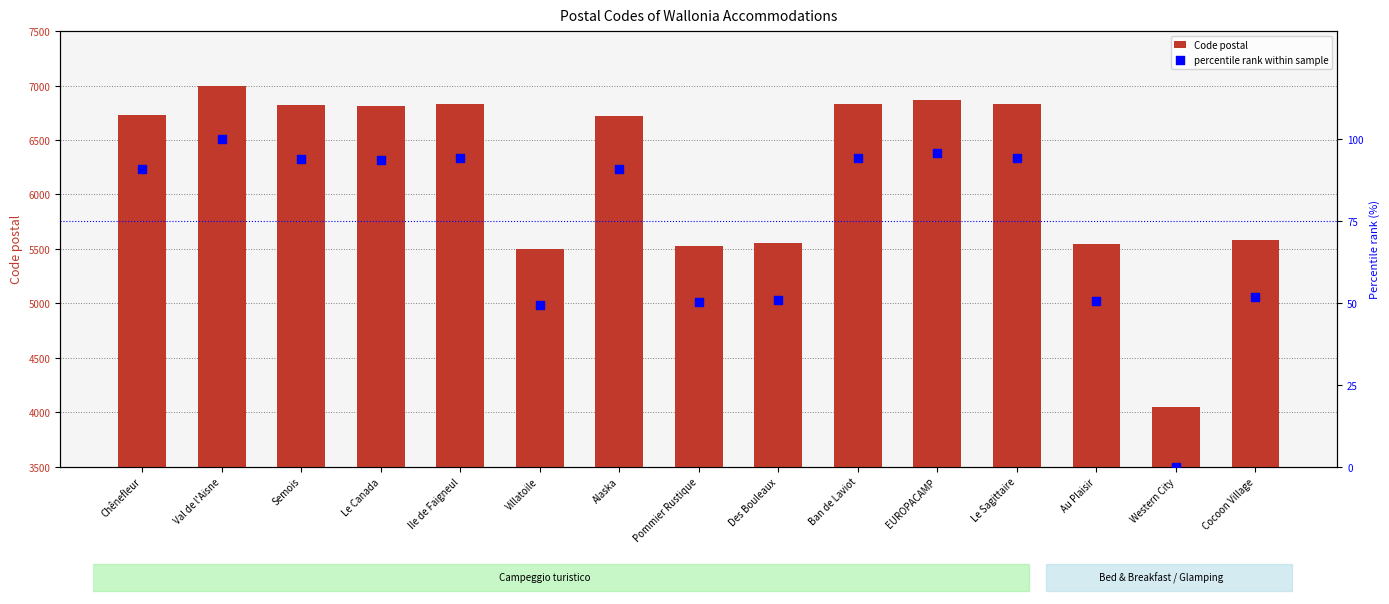

Which series contains the lowest Y value?

percentile rank within sample